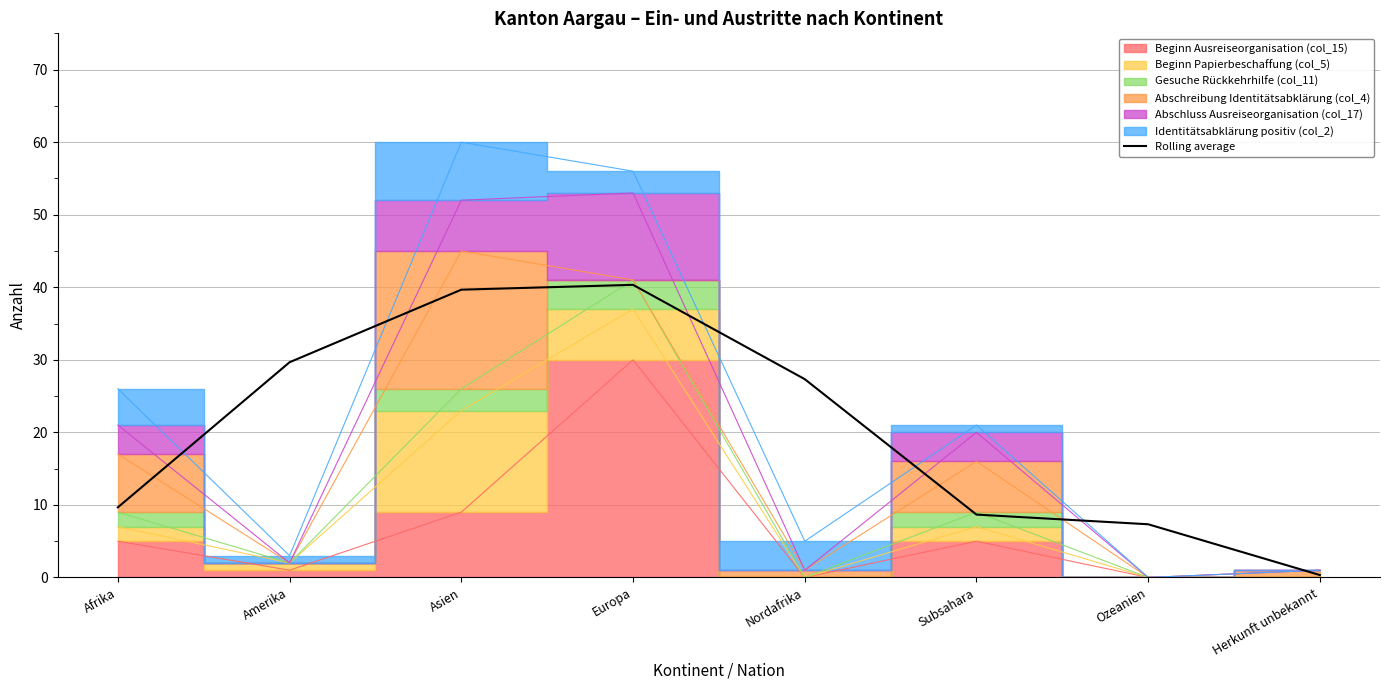

How many interior local peaks (higher than both neighbors) does the data have?

1